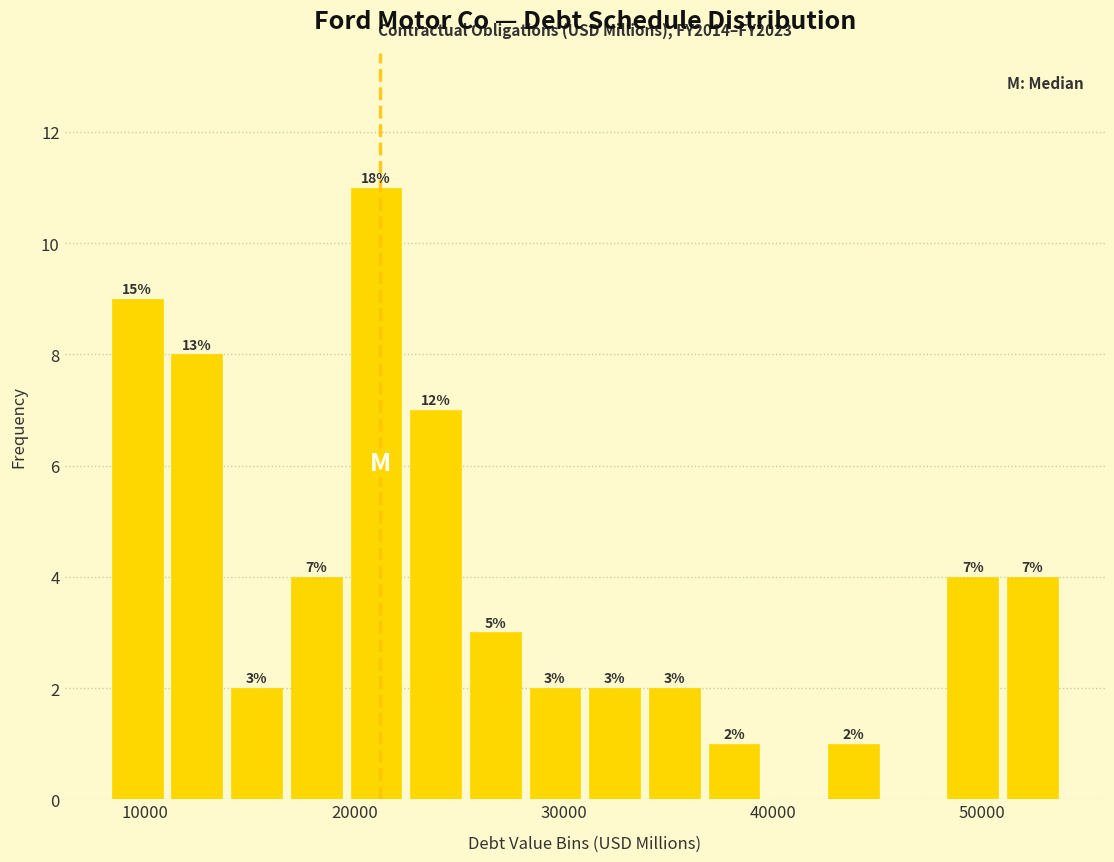

Read against the x-axis, roughly where is the centre of the tallest bar?

21000